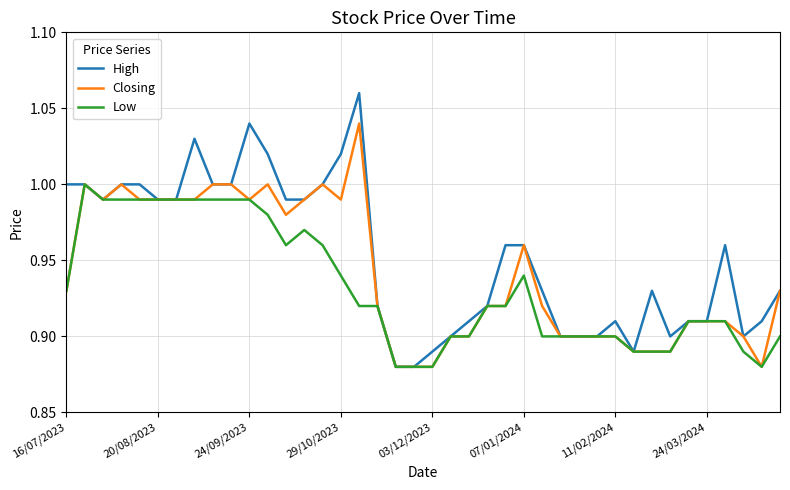

Which series has the widest spread of values?

High